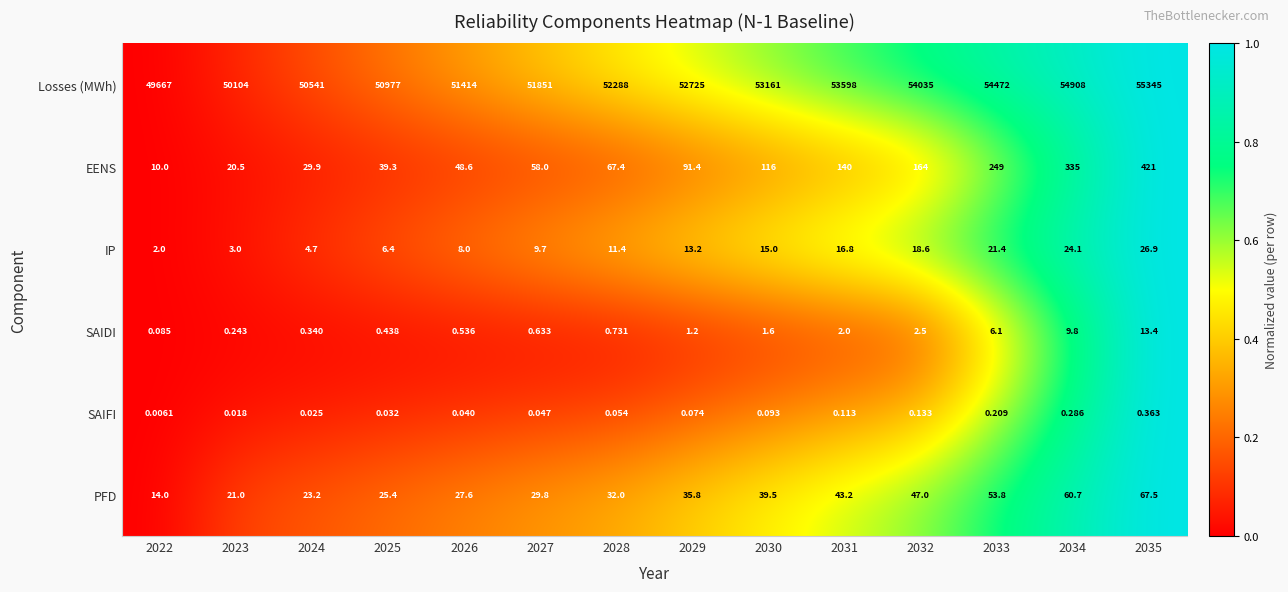

What is the spread (max minus min) of values at 2025?

50977.0